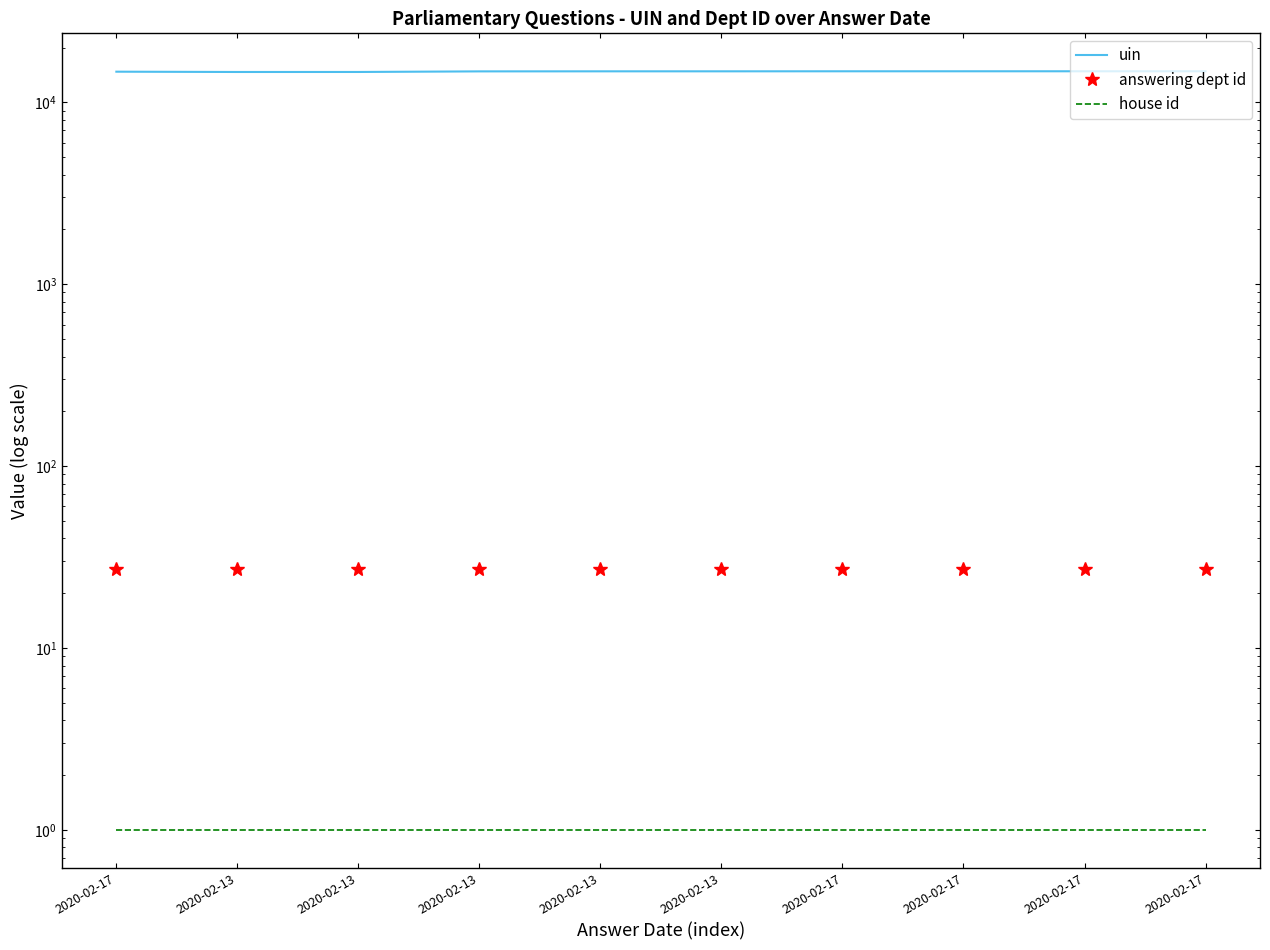

Reading left to right, list all the values displayed in this chart.

uin: 14732	14676	14679	14789	14799	14800	14807	14808	14809	14811
answering dept id: 27	27	27	27	27	27	27	27	27	27
house id: 1	1	1	1	1	1	1	1	1	1